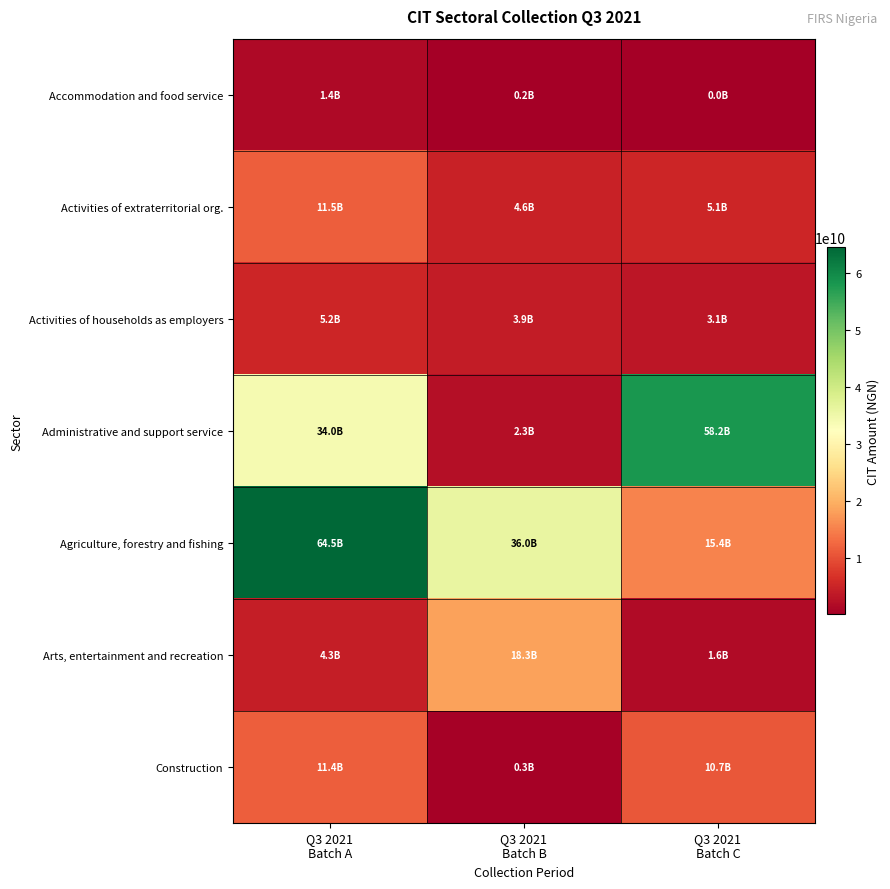

How many data points does each series have?

3